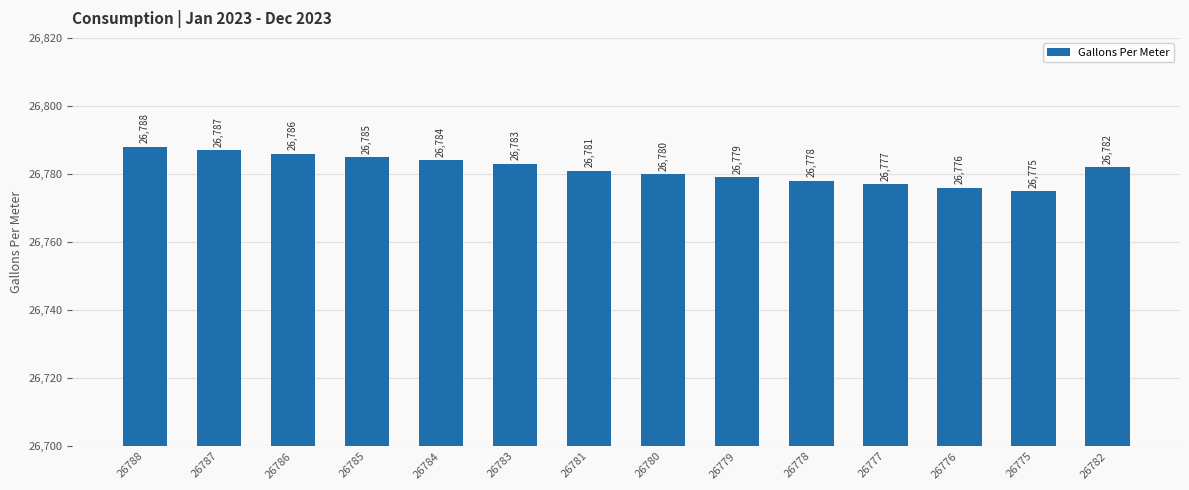

What position from the left is 26776?

12